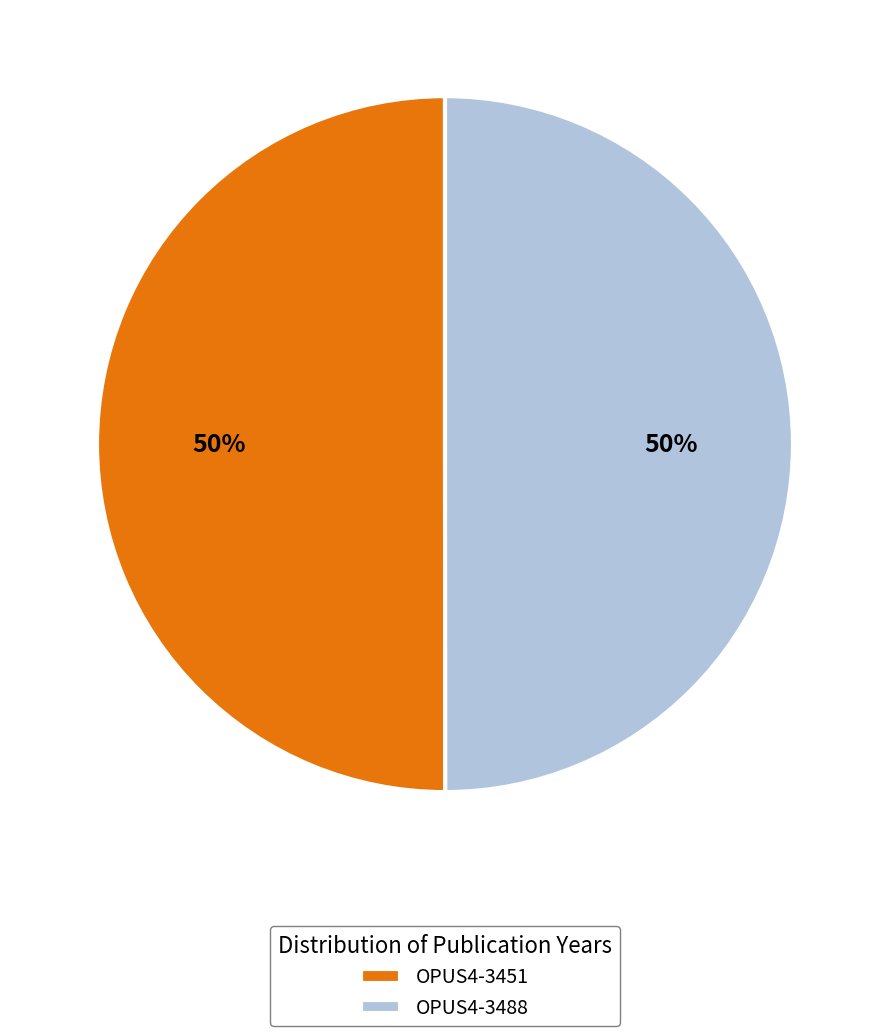

Count the number of slices in the pie.

2